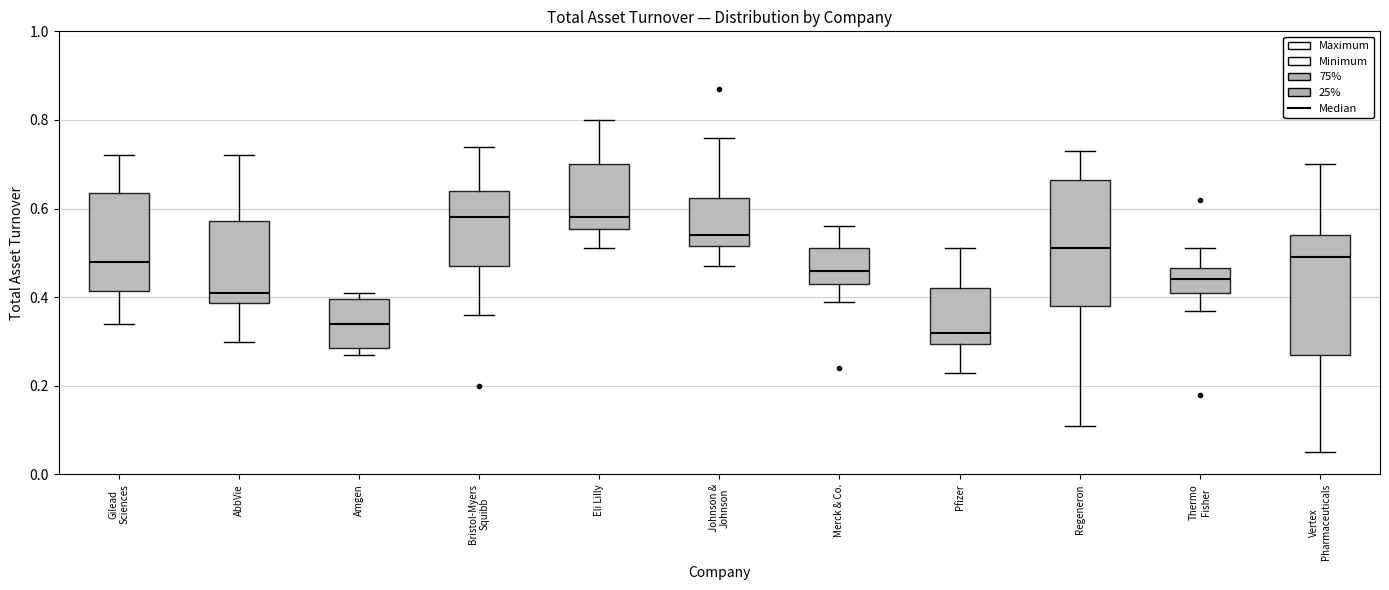

Reading left to right, read every box against the y-axis: the position of its median line, the range the box covers, and the ends of its whiskers. The values are not printed on the chart, so give them approximately, as read against the axis.

Gilead Sciences: median 0.48, box 0.42 to 0.64, whiskers 0.34 to 0.72
AbbVie: median 0.42, box 0.38 to 0.58, whiskers 0.30 to 0.72
Amgen: median 0.34, box 0.28 to 0.40, whiskers 0.28 (just below the box's lower edge) to 0.42
Bristol-Myers Squibb: median 0.58, box 0.48 to 0.64, whiskers 0.36 to 0.74
Eli Lilly: median 0.58, box 0.56 to 0.70, whiskers 0.52 to 0.80
Johnson & Johnson: median 0.54, box 0.52 to 0.62, whiskers 0.48 to 0.76
Merck & Co.: median 0.46, box 0.44 to 0.52, whiskers 0.40 to 0.56
Pfizer: median 0.32, box 0.30 to 0.42, whiskers 0.24 to 0.52
Regeneron: median 0.52, box 0.38 to 0.66, whiskers 0.12 to 0.74
Thermo Fisher: median 0.44, box 0.42 to 0.46, whiskers 0.38 to 0.52
Vertex Pharmaceuticals: median 0.50, box 0.28 to 0.54, whiskers 0.06 to 0.70